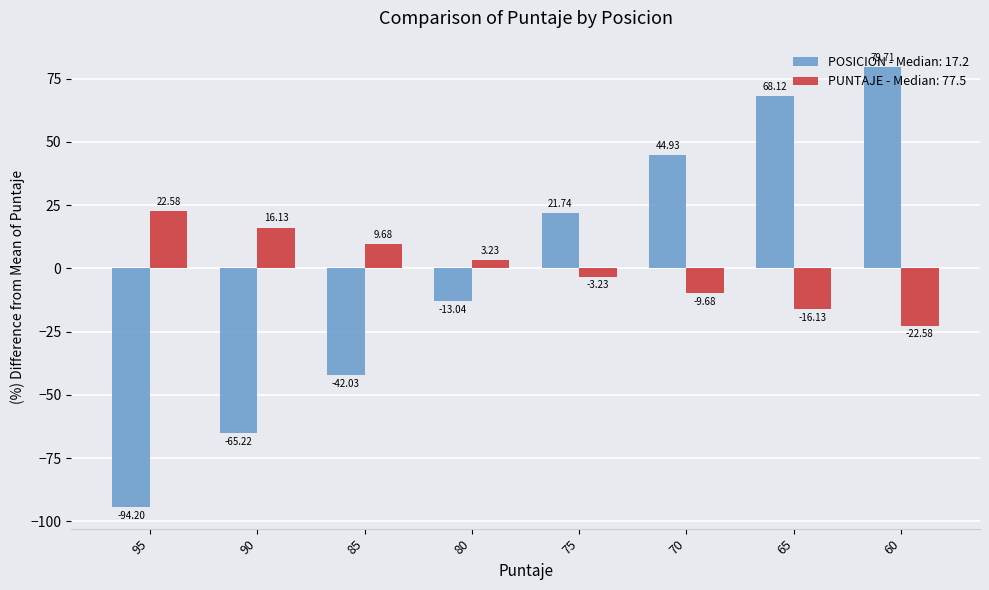

List the series in order of their peak value, highest first.

POSICION - Median: 17.2, PUNTAJE - Median: 77.5